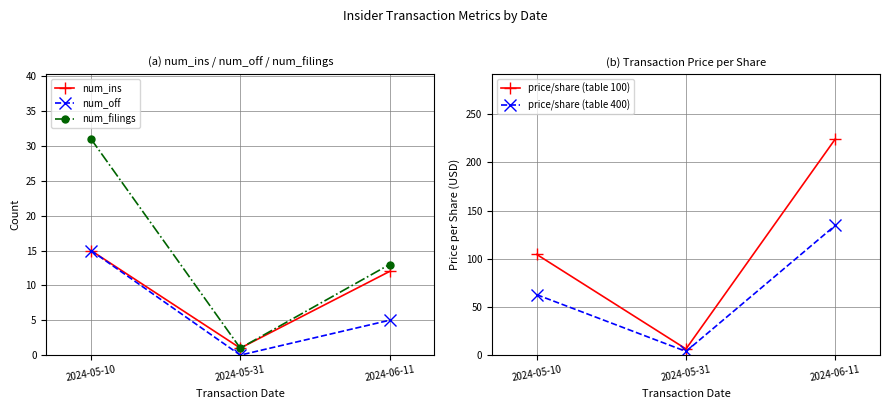

Where does the price/share (table 400) series first go above 62?

2024-05-10